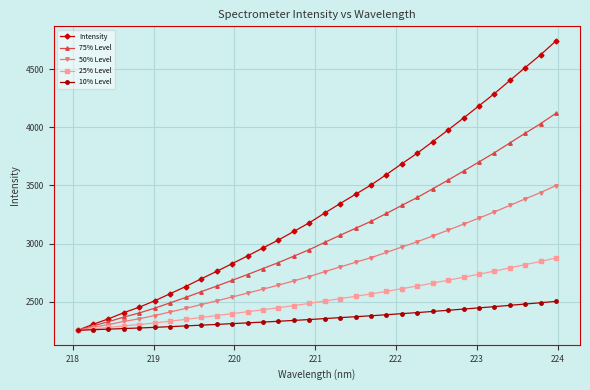

What is the minimum value shown in the chart?

2252.7